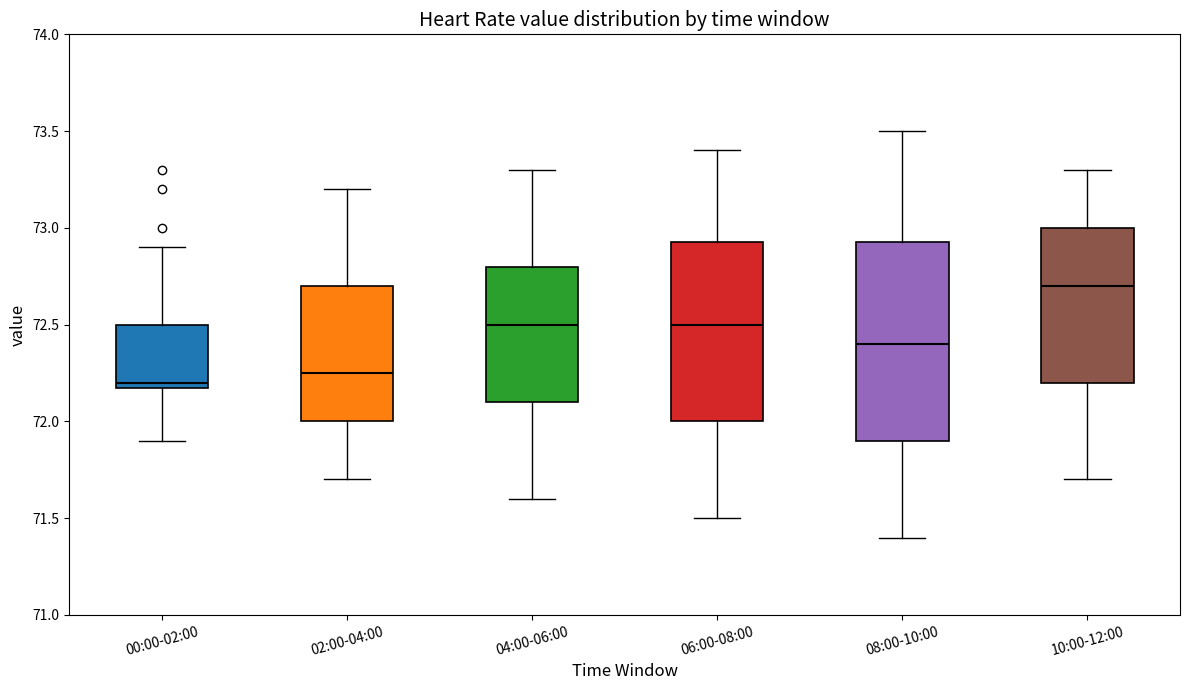

Reading left to right, read every box against the y-axis: the position of its median line, the range the box covers, and the ends of its whiskers. The values are not printed on the chart, so give them approximately, as read against the axis.

00:00-02:00: median 72.20 (just above the box's lower edge), box 72.20 to 72.50, whiskers 71.90 to 72.90
02:00-04:00: median 72.25, box 72.00 to 72.70, whiskers 71.70 to 73.20
04:00-06:00: median 72.50, box 72.10 to 72.80, whiskers 71.60 to 73.30
06:00-08:00: median 72.50, box 72.00 to 72.95, whiskers 71.50 to 73.40
08:00-10:00: median 72.40, box 71.90 to 72.95, whiskers 71.40 to 73.50
10:00-12:00: median 72.70, box 72.20 to 73.00, whiskers 71.70 to 73.30